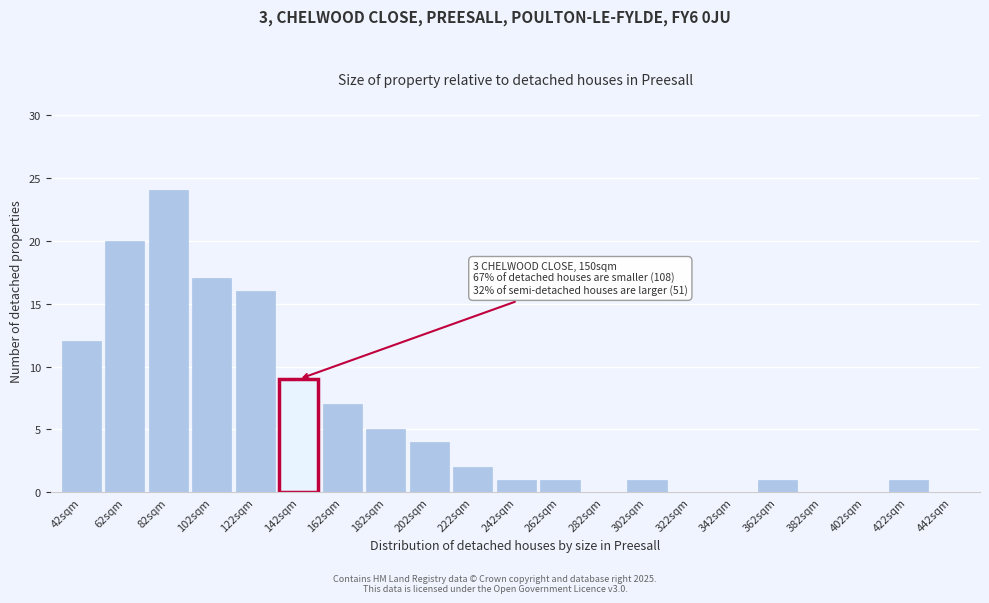

What is the greatest value displayed?

24